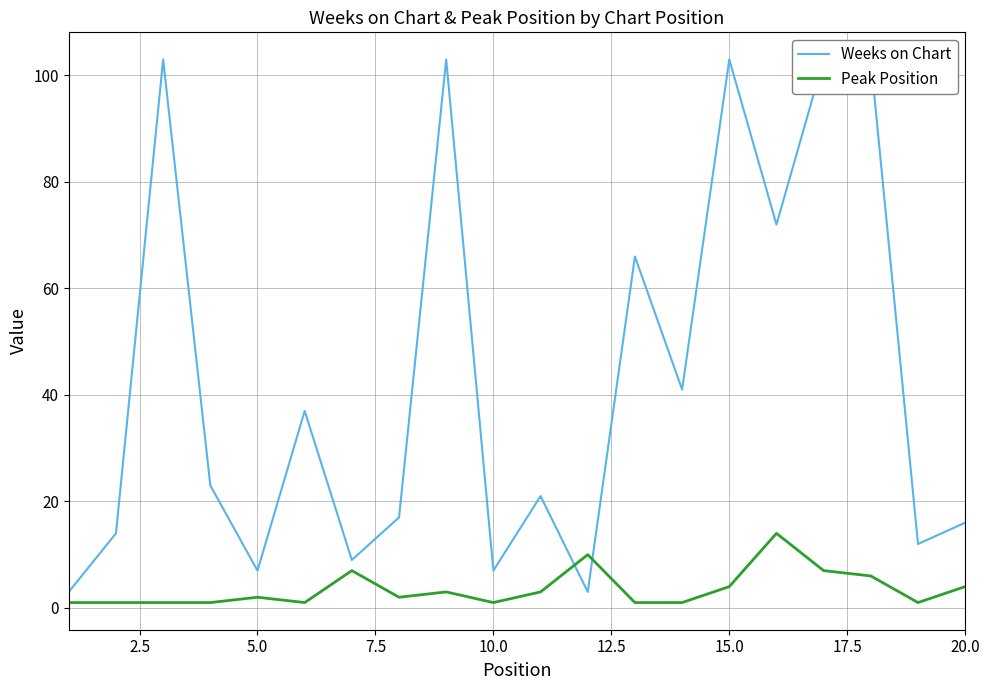

Is it true that Peak Position equals 4 at 20.0?

True